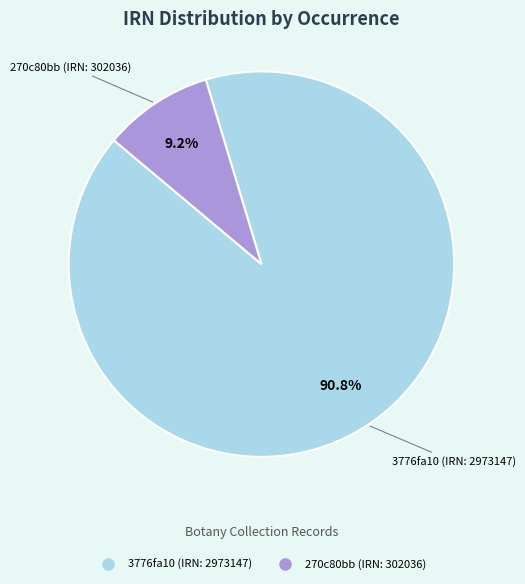

True or false: 270c80bb (IRN: 302036) accounts for 9% of the total.

True